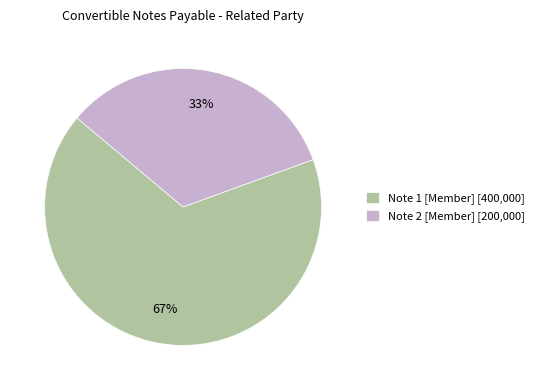

How many segments does this pie chart have?

2